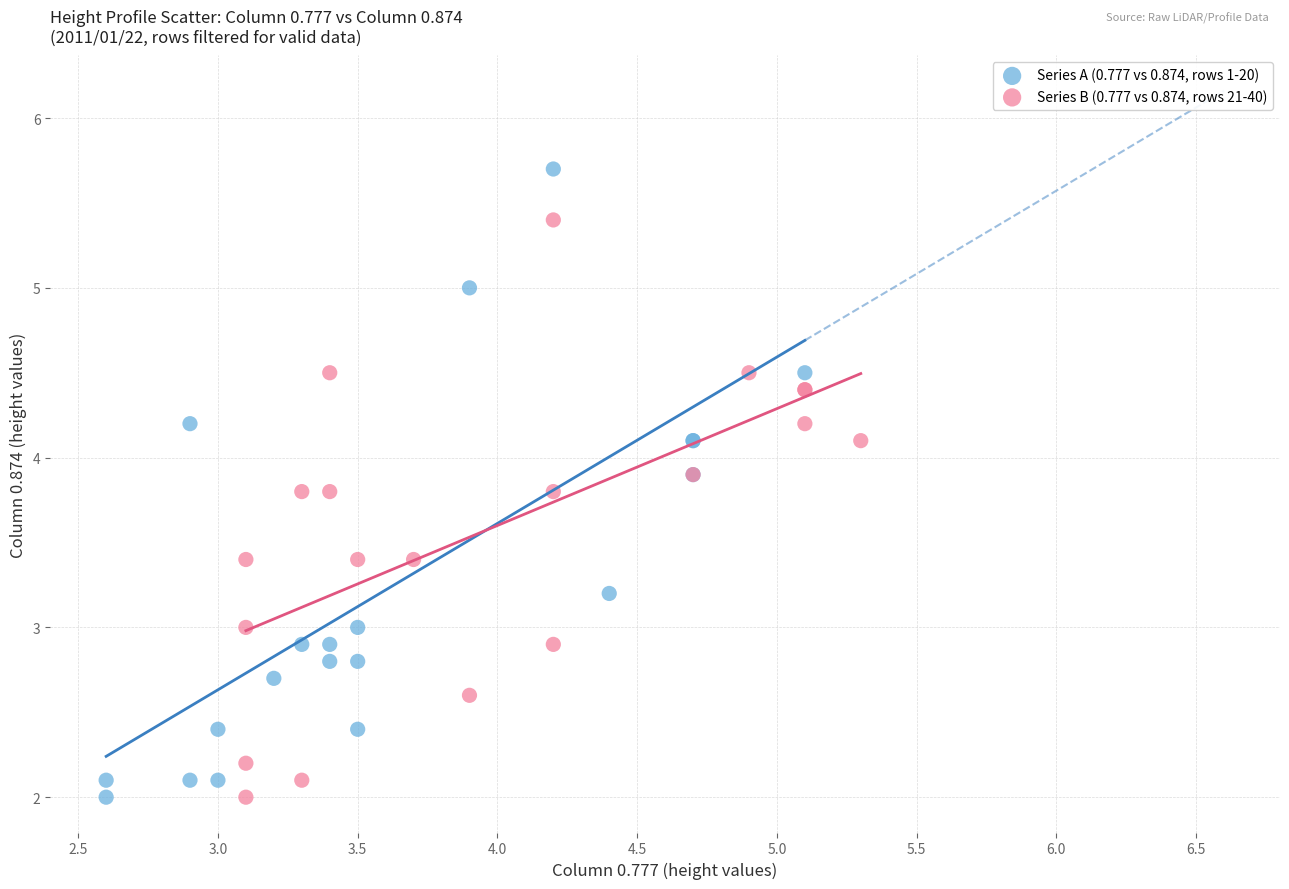

Which series has the widest spread of Y values?

Series A (0.777 vs 0.874, rows 1-20)